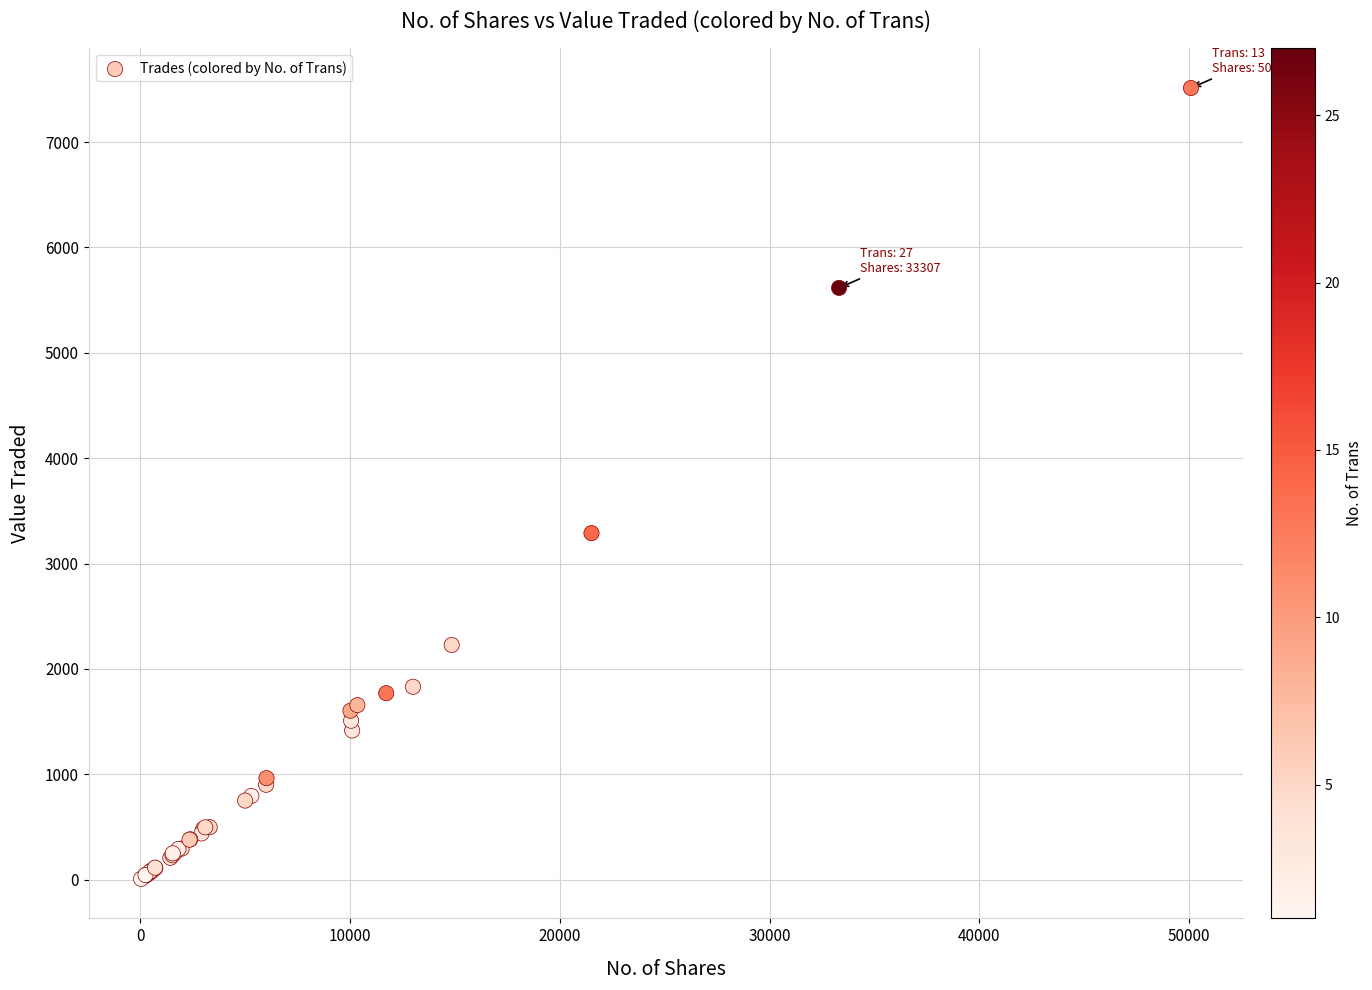

What Y value in the scatter plot is closest to 3760?

3288